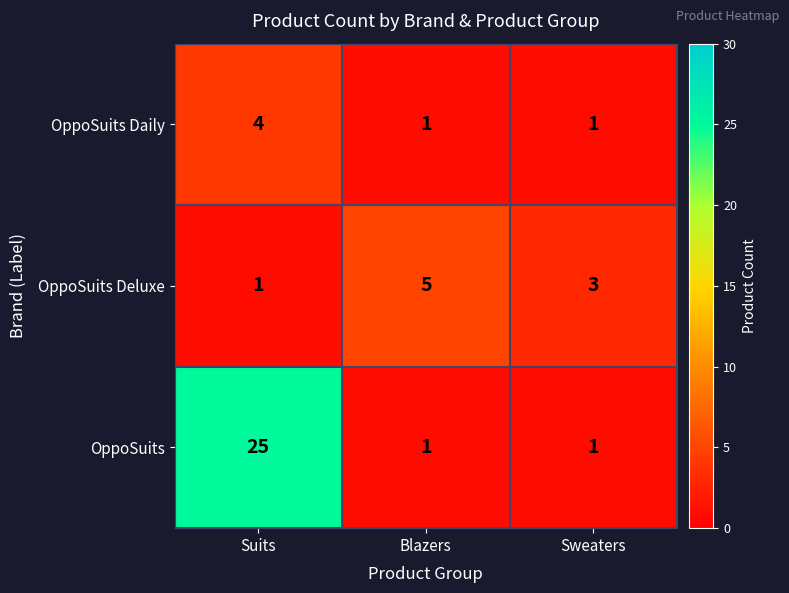

At which category is the sum across all series the highest?

Suits